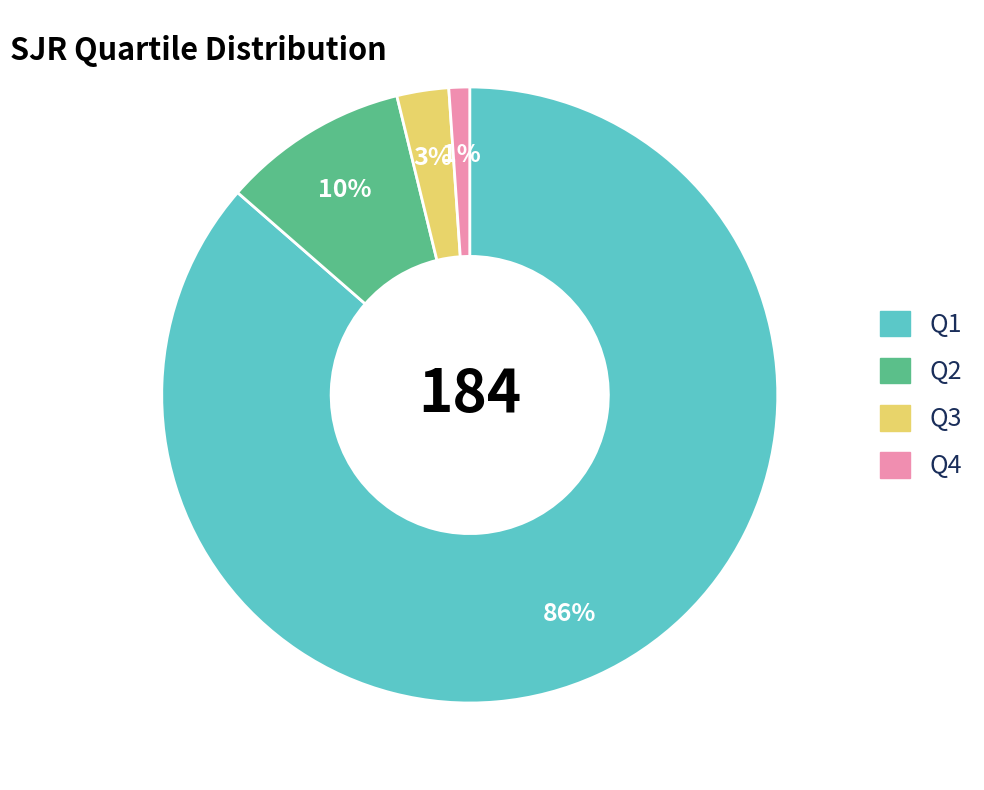

To the nearest percent, what is the difference between the largest and smallest slice percentages?

85%